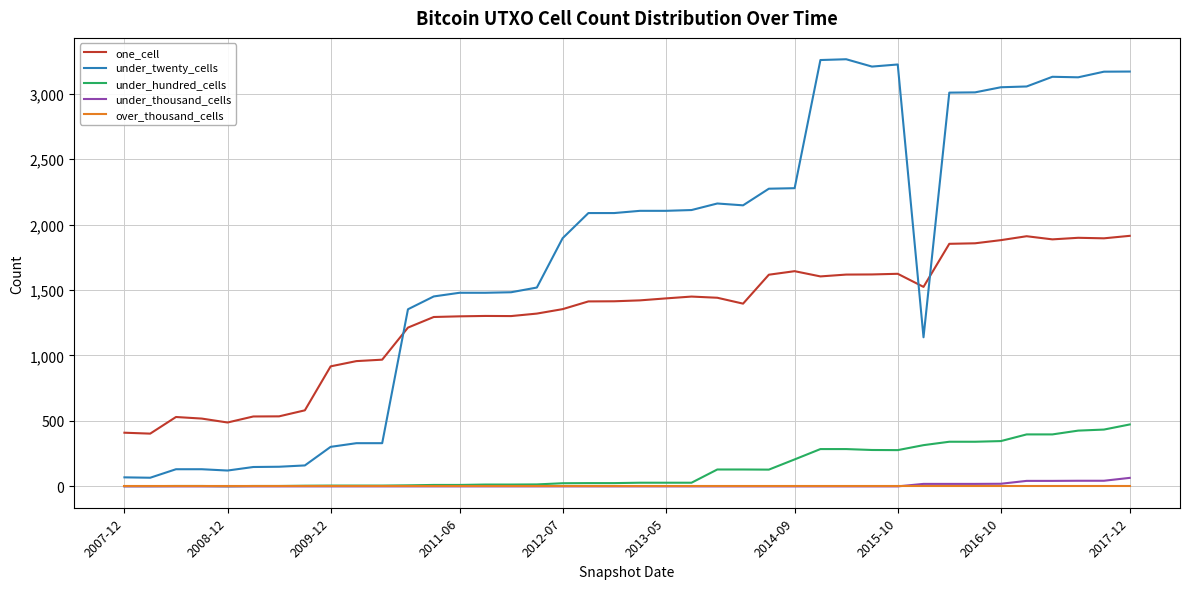

Which series has the largest range (max minus min)?

under_twenty_cells